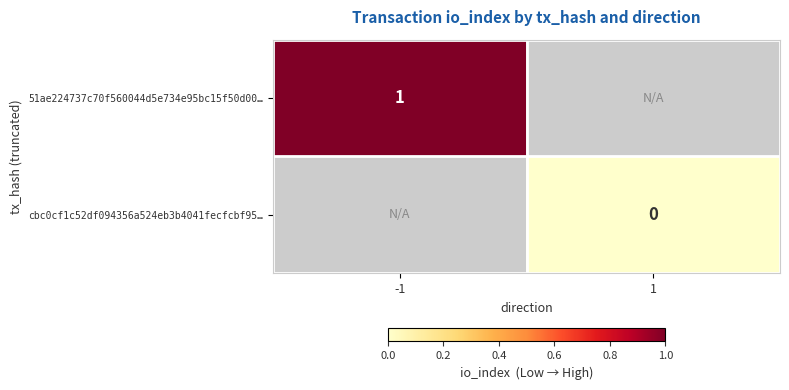

Is it true that 51ae224737c70f560044d5e734e95bc15f50d00… equals 2 at -1?

False